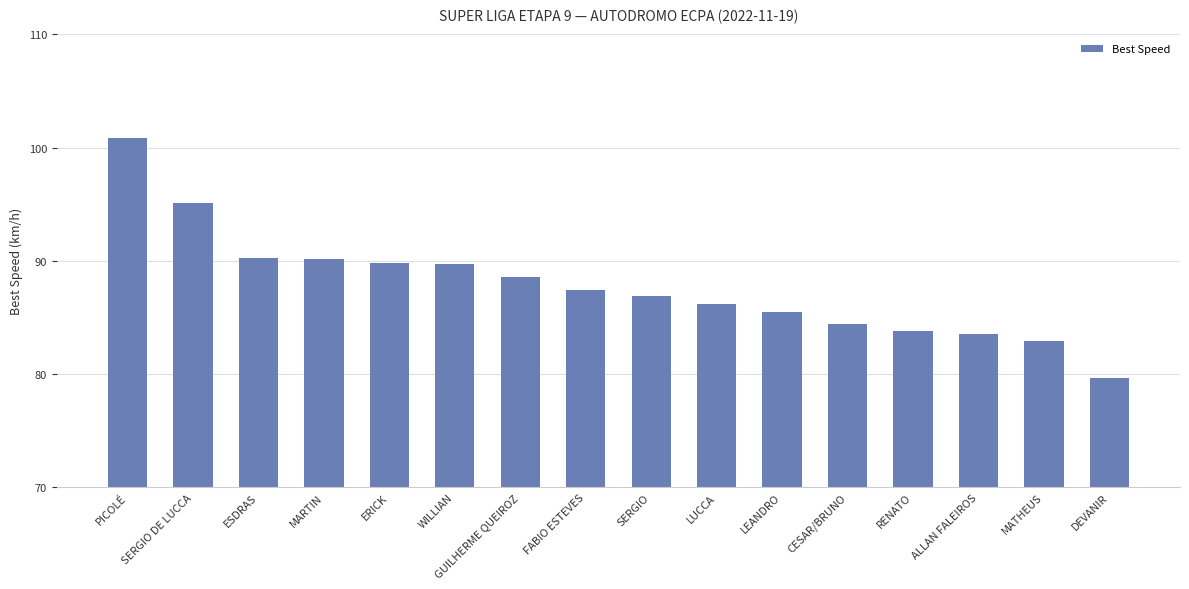

What is the approximate value at LUCCA?

86.2